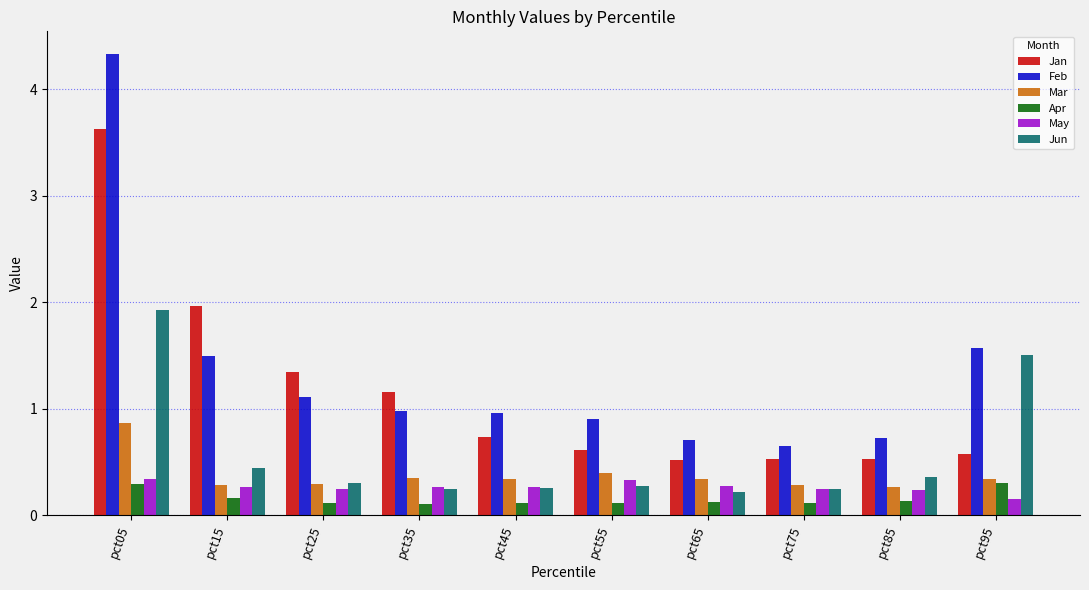

Rank the series by their maximum value, from lowest to highest.

Apr, May, Mar, Jun, Jan, Feb